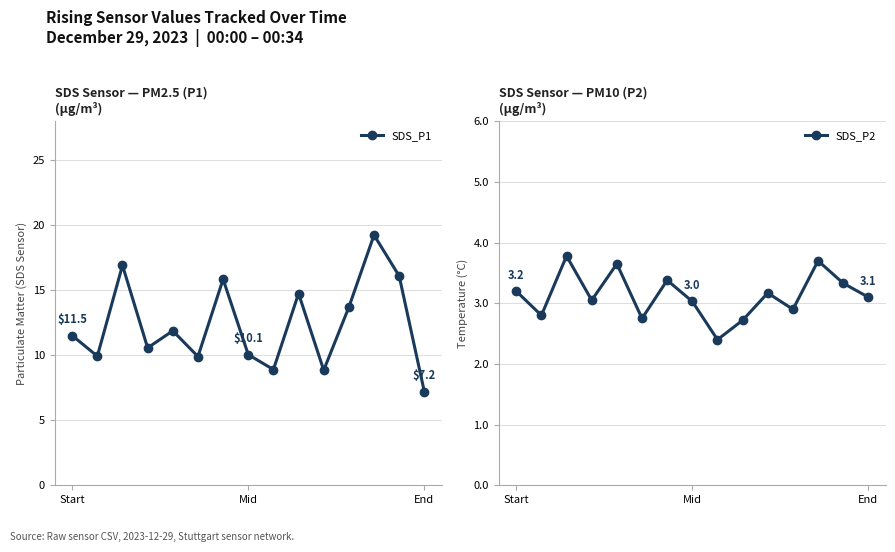

In SDS_P1, how many points are lower than both neighbors (excluding endpoints)?

5